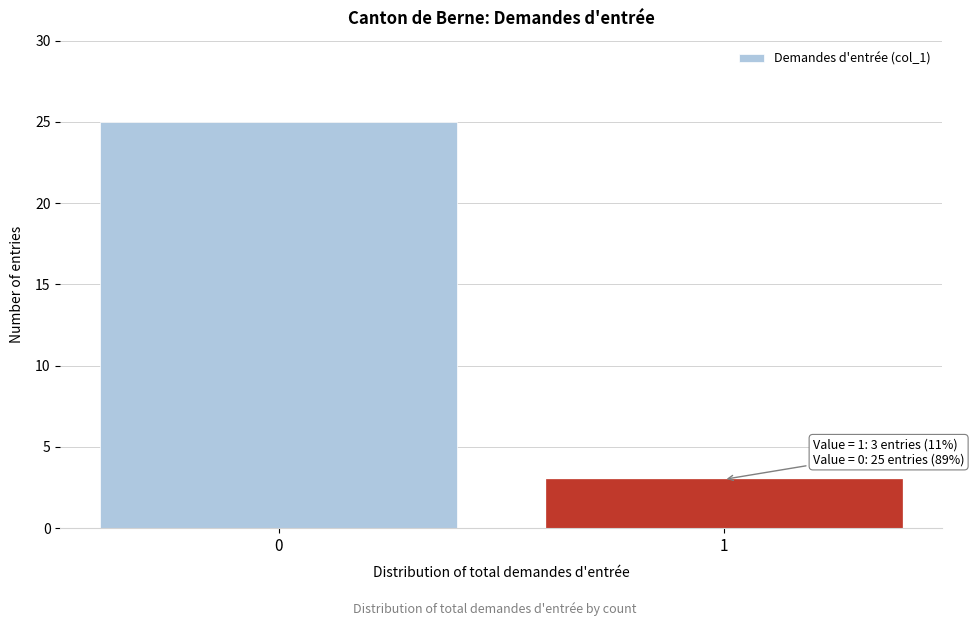

Reading left to right, list all the values displayed in this chart.

0=25	1=3